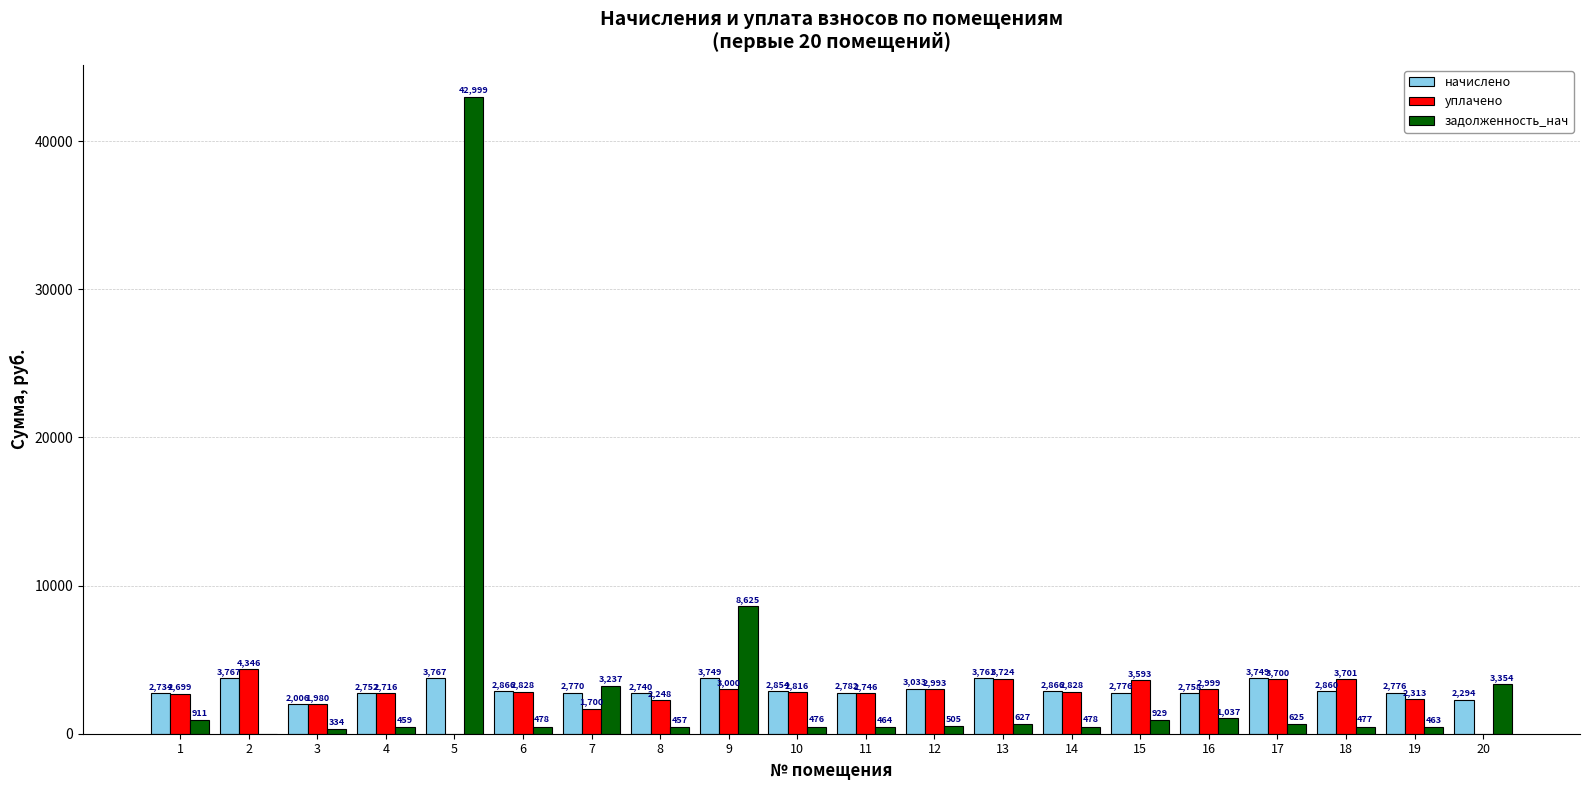

What are all the series names shown in the legend?

начислено, уплачено, задолженность_нач